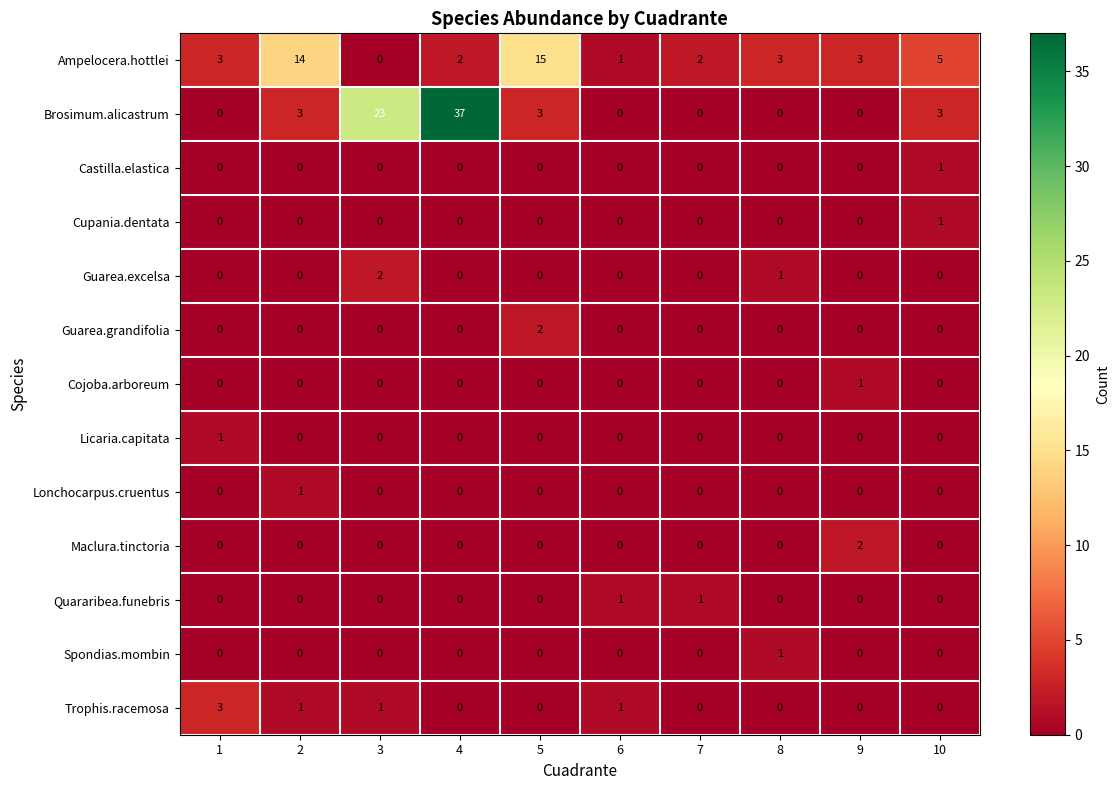

Which series changed the most between 8 and 9?

Maclura.tinctoria